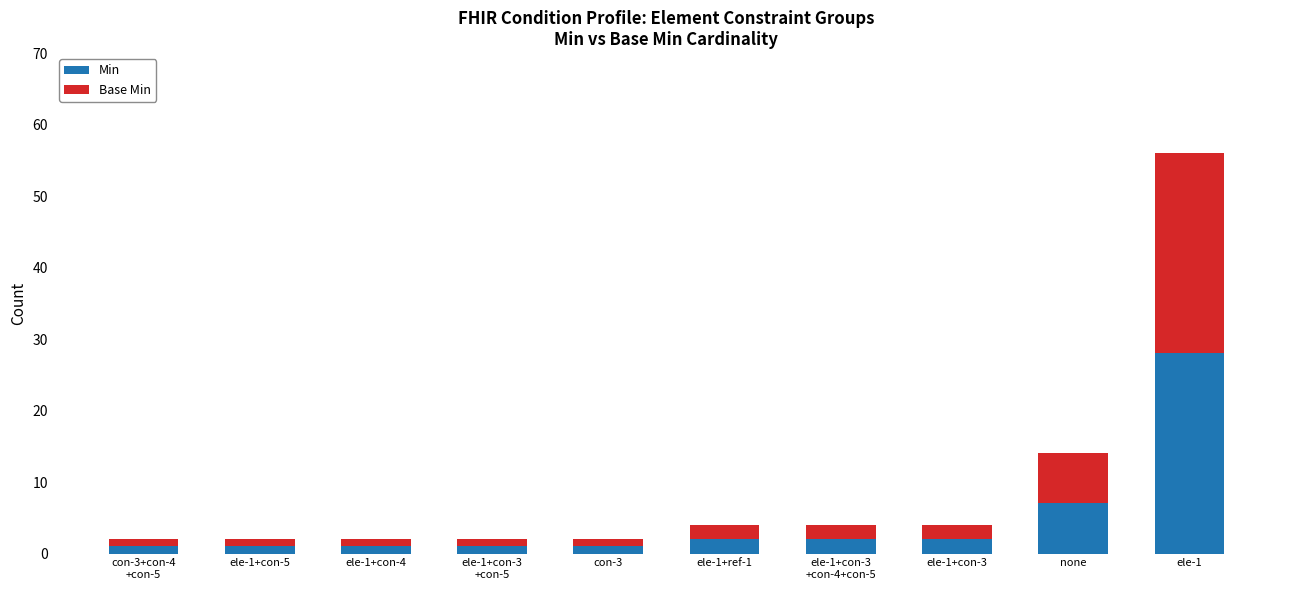

The Min series shows 50 at ele-1. True or false?

False